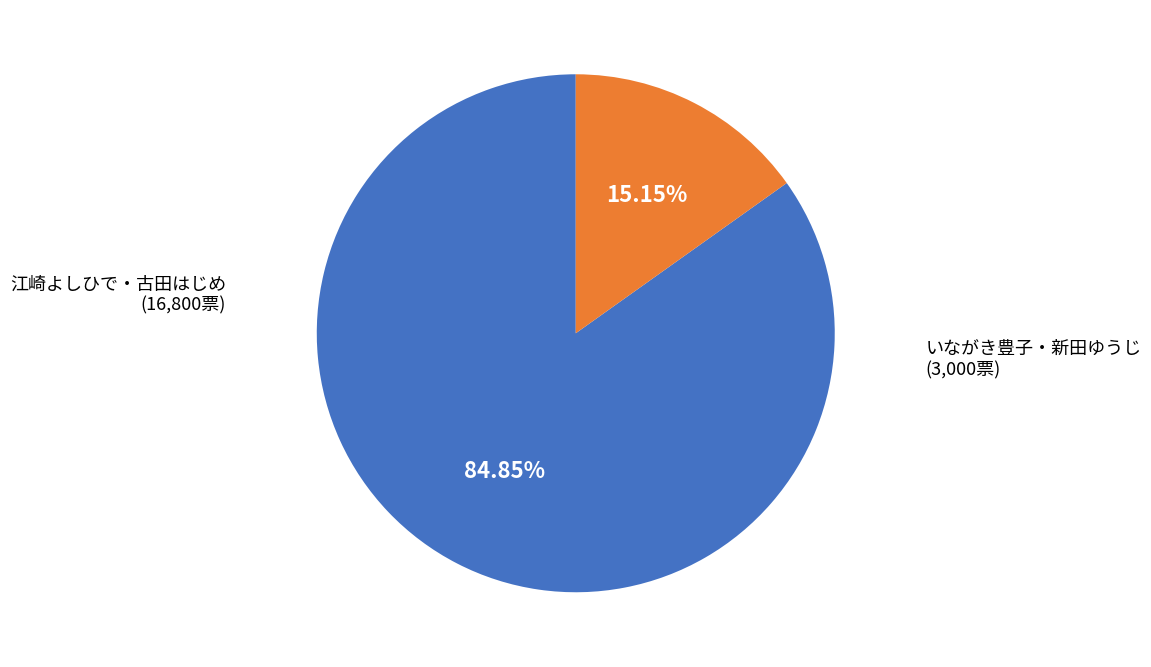

Is there a majority slice in this chart?

Yes